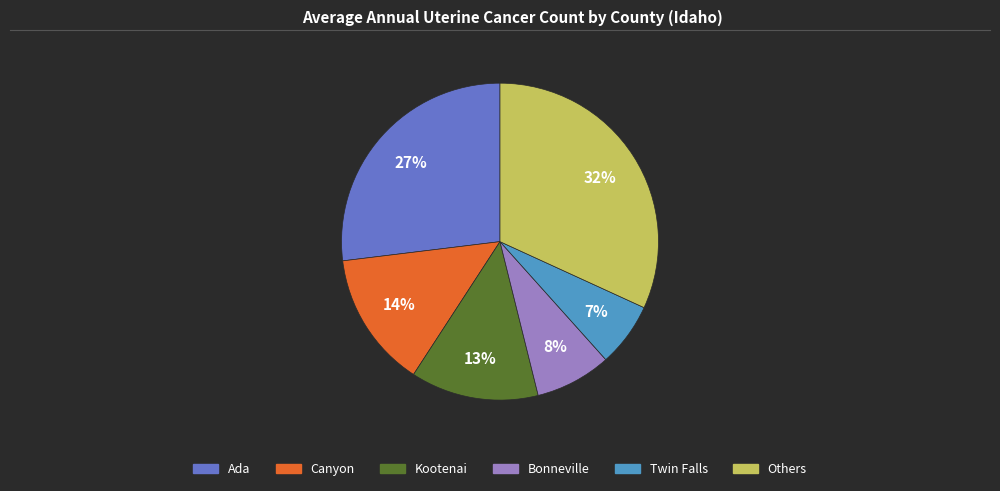

To the nearest percent, what is the average slice percentage?

17%